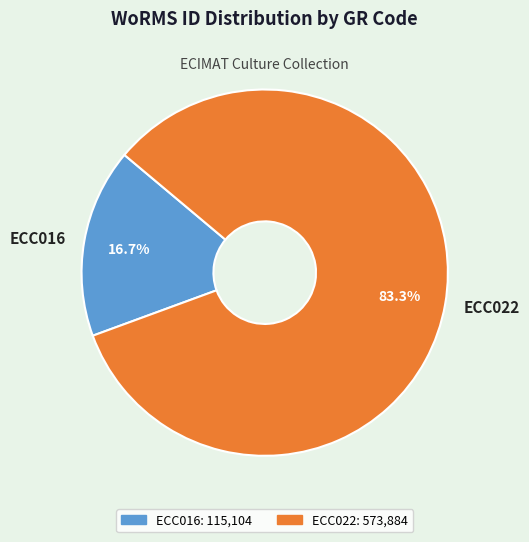

What is the smallest slice in the pie chart?

ECC016